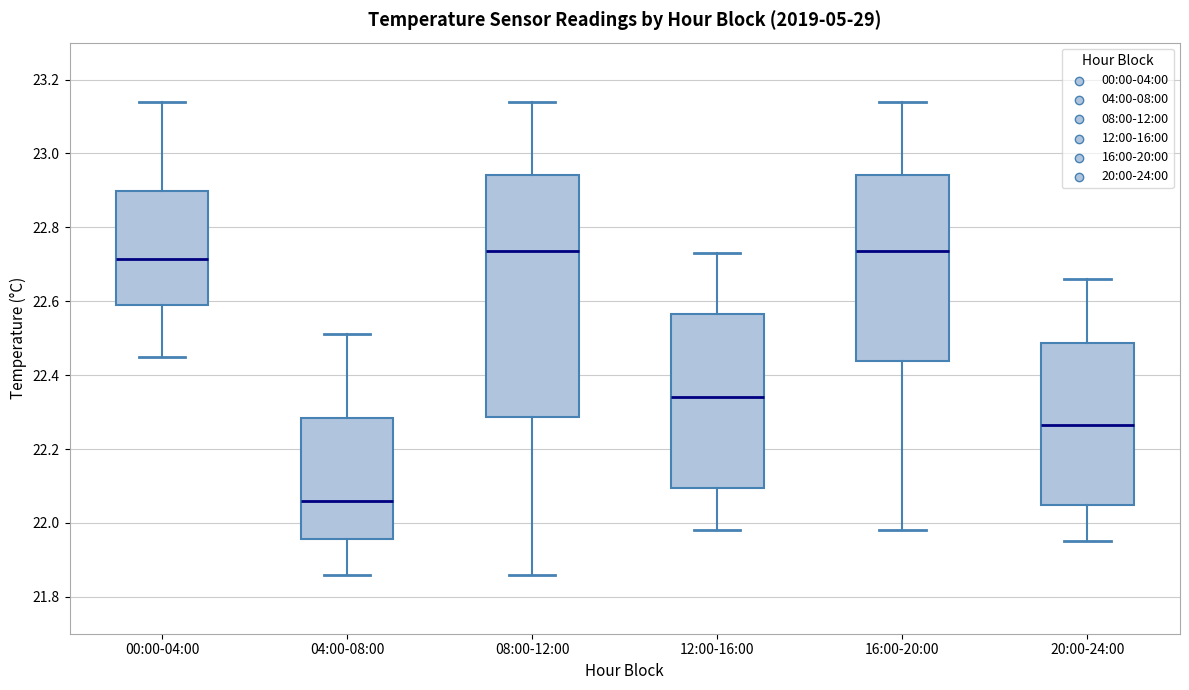

Which box is the tallest, from its lower edge to its upper edge?

08:00-12:00